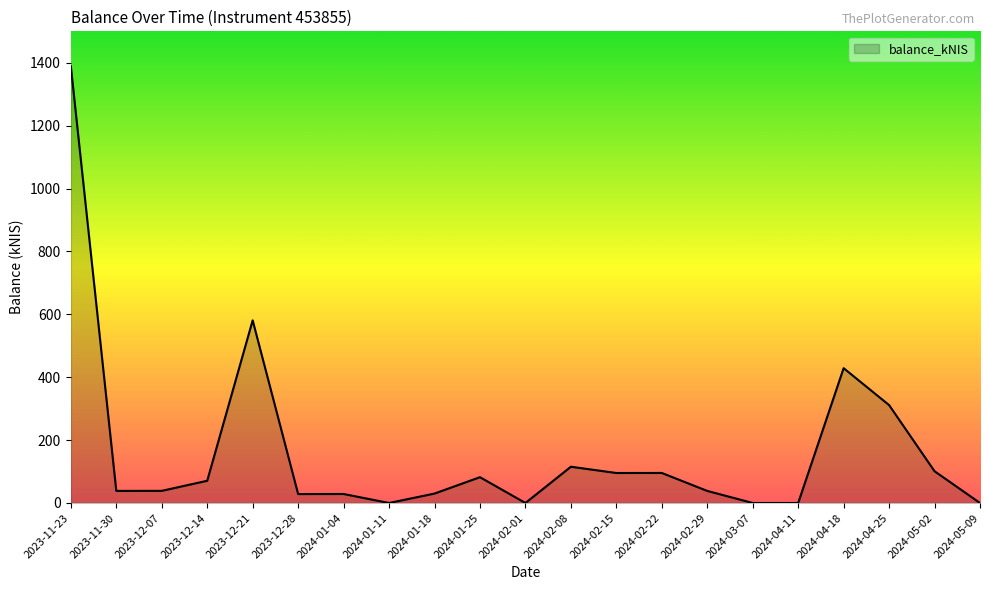

Which has a higher value, 2024-05-09 or 2023-11-23?

2023-11-23